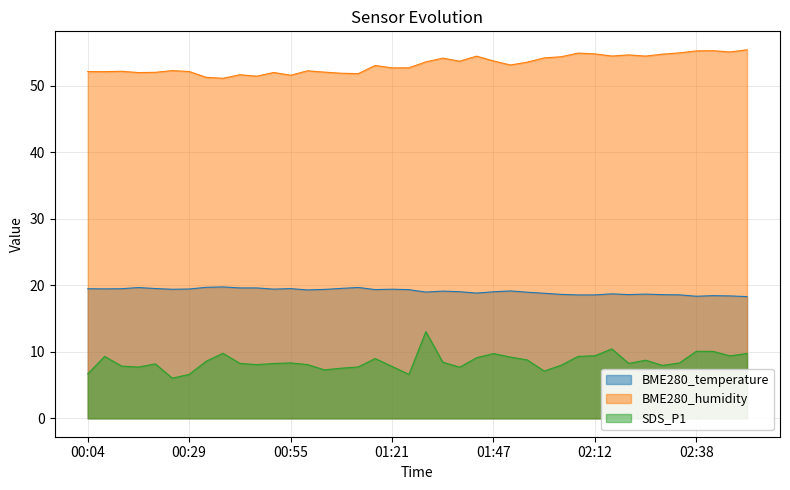

What is the label of the 16th point from the right?

01:47